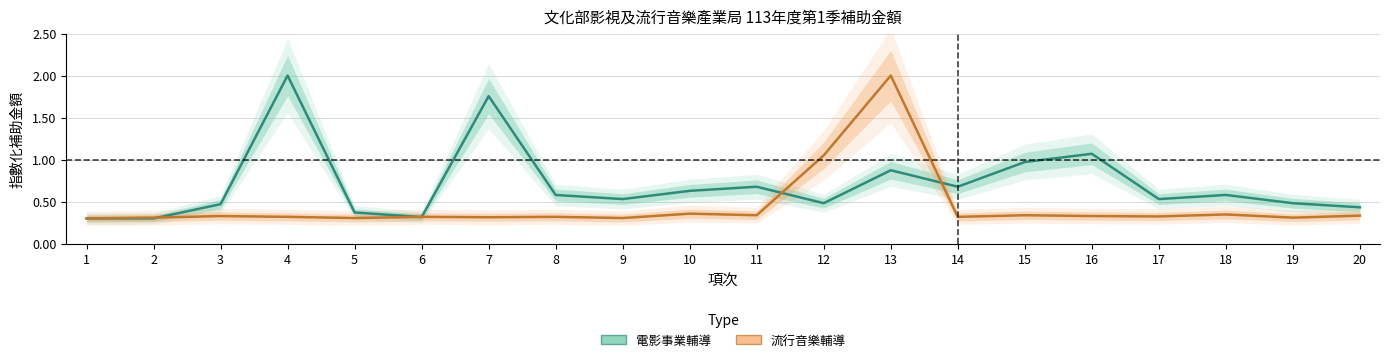

How many series are shown in this chart?

2